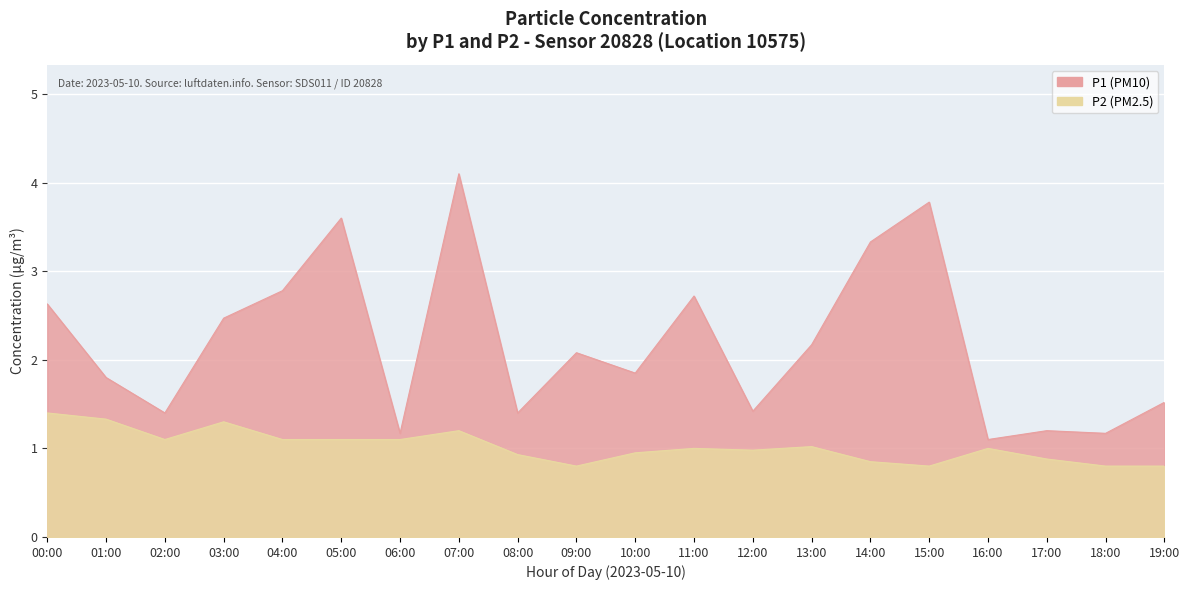

Reading left to right, what are all the values shown in this chart?

P1: 00:00=2.6	01:00=1.8	02:00=1.4	03:00=2.5	04:00=2.8	05:00=3.6	06:00=1.2	07:00=4.1	08:00=1.4	09:00=2.1	10:00=1.9	11:00=2.7	12:00=1.4	13:00=2.2	14:00=3.3	15:00=3.8	16:00=1.1	17:00=1.2	18:00=1.2	19:00=1.5
P2: 00:00=1.4	01:00=1.3	02:00=1.1	03:00=1.3	04:00=1.1	05:00=1.1	06:00=1.1	07:00=1.2	08:00=0.9	09:00=0.8	10:00=0.9	11:00=1.0	12:00=1.0	13:00=1.0	14:00=0.8	15:00=0.8	16:00=1.0	17:00=0.9	18:00=0.8	19:00=0.8